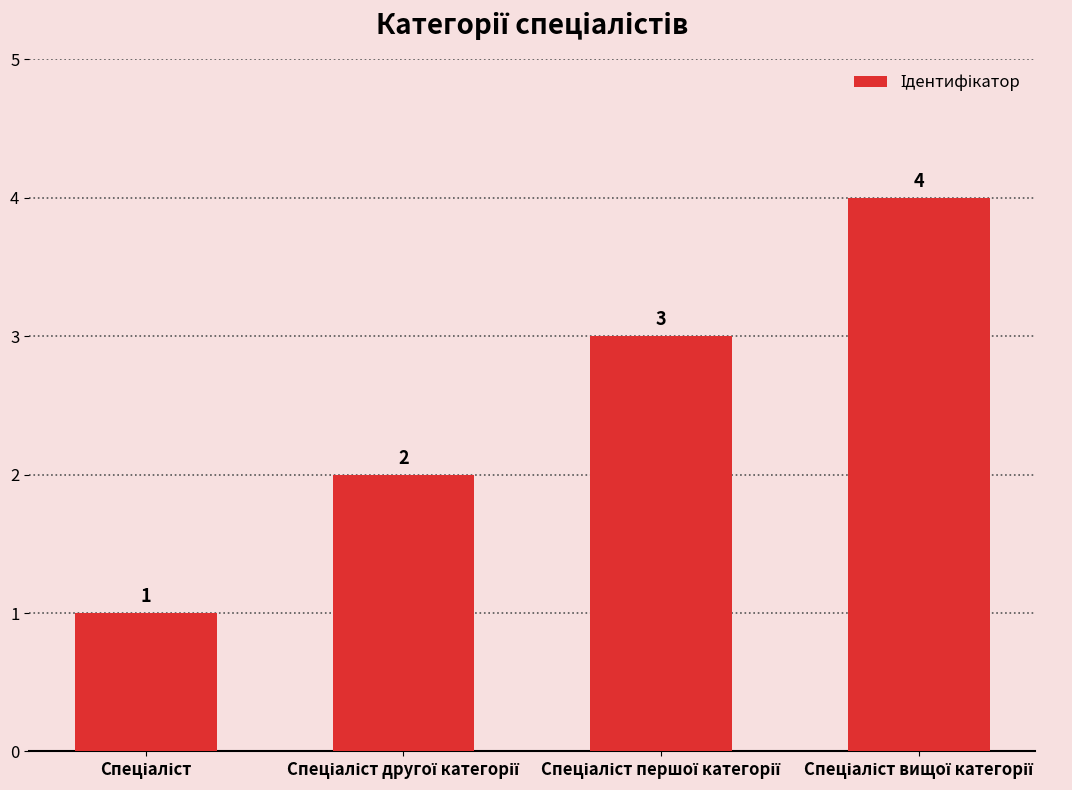

What is the difference between the maximum and minimum values?

3